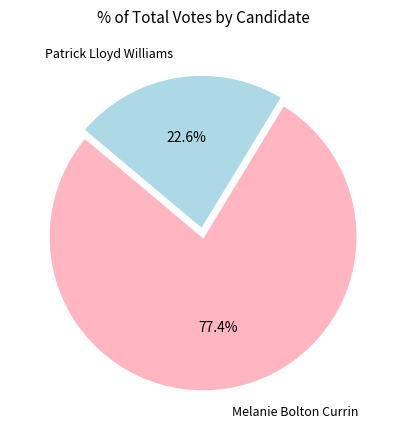

Rank the categories by value from lowest to highest.

Patrick Lloyd Williams, Melanie Bolton Currin